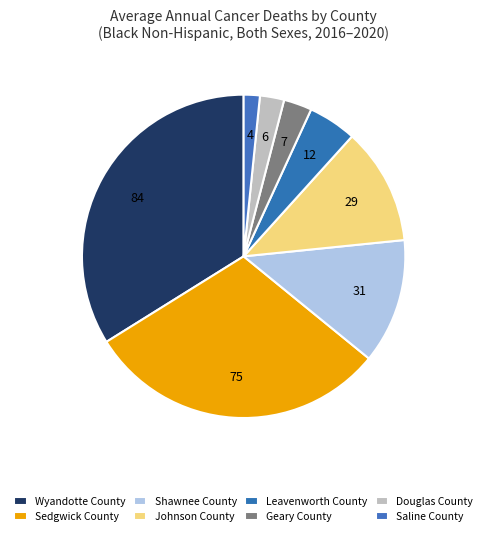

Between Douglas County and Johnson County, which is larger?

Johnson County